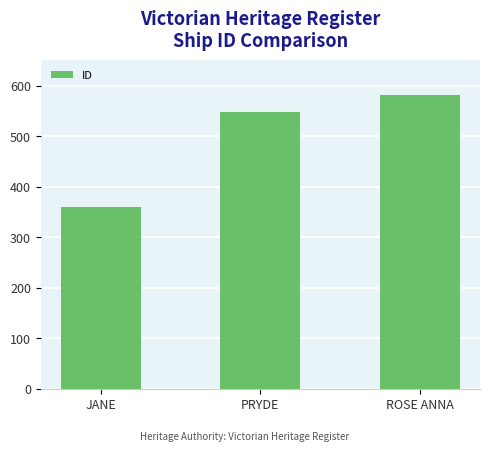

What is the difference between the values at ROSE ANNA and PRYDE?

35